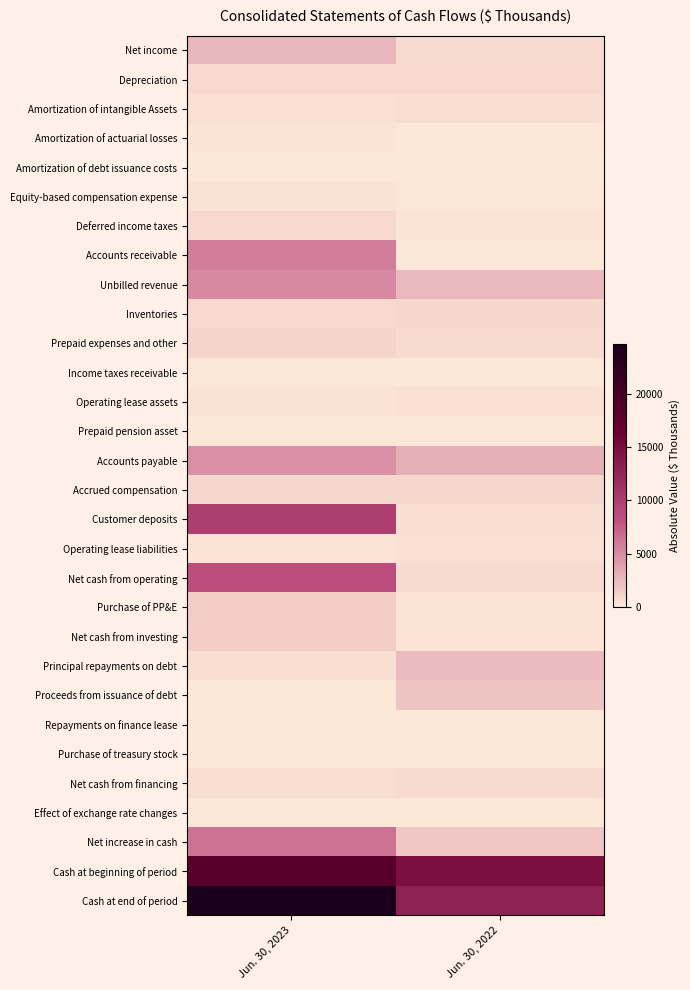

Which has a higher value, Jun. 30, 2023 or Jun. 30, 2022?

Jun. 30, 2023